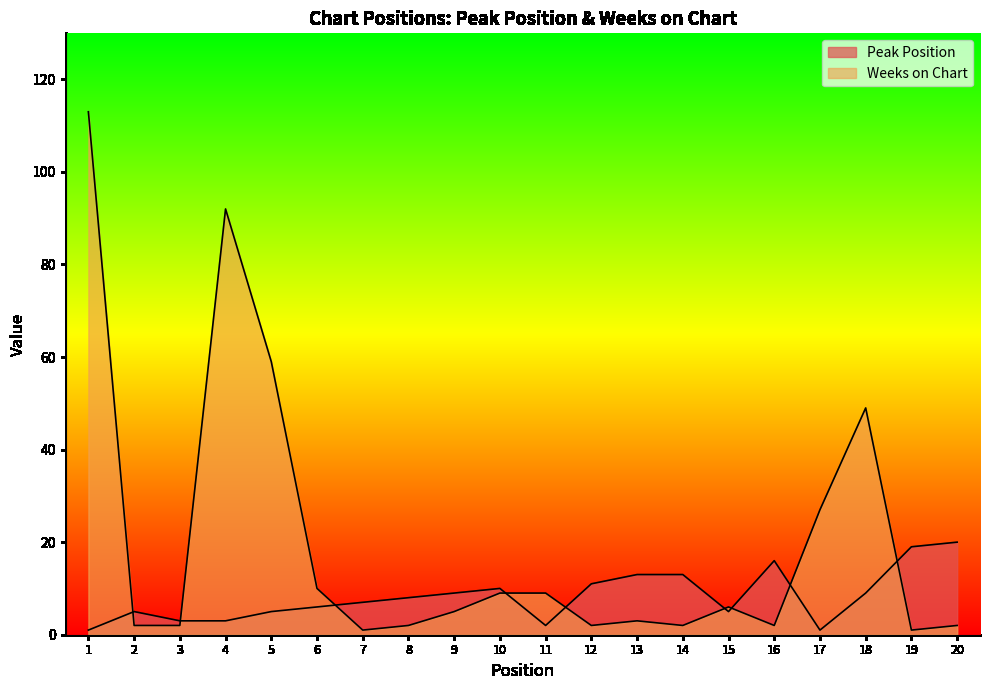

How many interior local valleys does the Weeks on Chart series have?

5